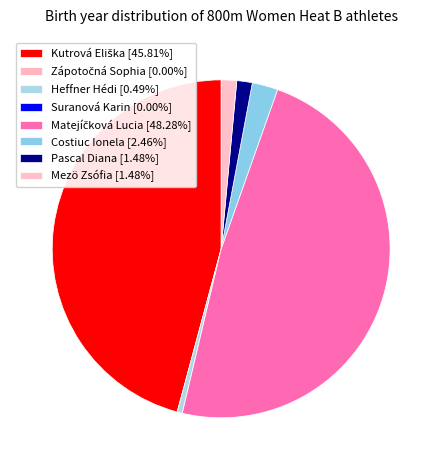

To the nearest percent, what is the average slice percentage?

12%